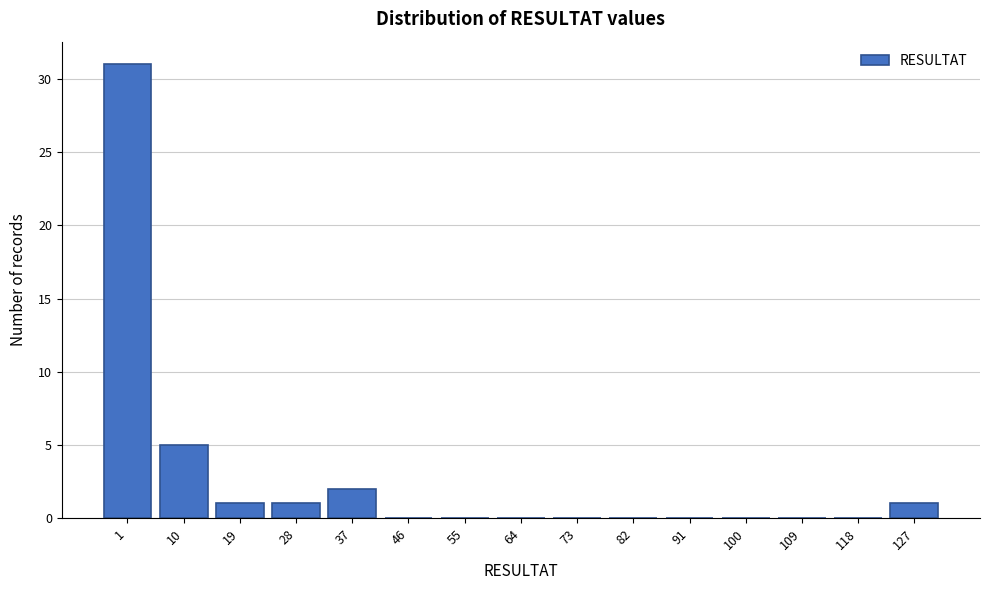

Reading right to left, what are all the values shown in this chart?

127=1	118=0	109=0	100=0	91=0	82=0	73=0	64=0	55=0	46=0	37=2	28=1	19=1	10=5	1=31